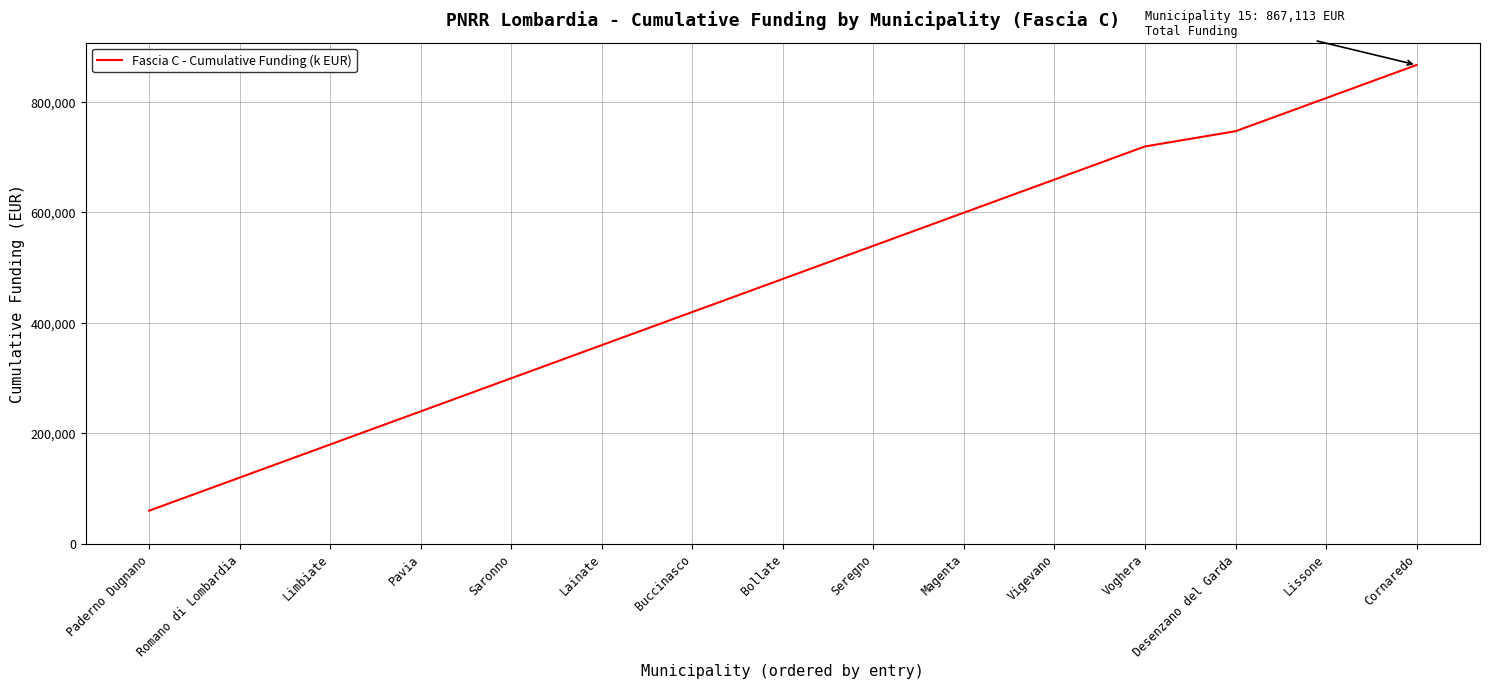

List the labels in order of value, smallest first.

Paderno Dugnano, Romano di Lombardia, Limbiate, Pavia, Saronno, Lainate, Buccinasco, Bollate, Seregno, Magenta, Vigevano, Voghera, Desenzano del Garda, Lissone, Cornaredo